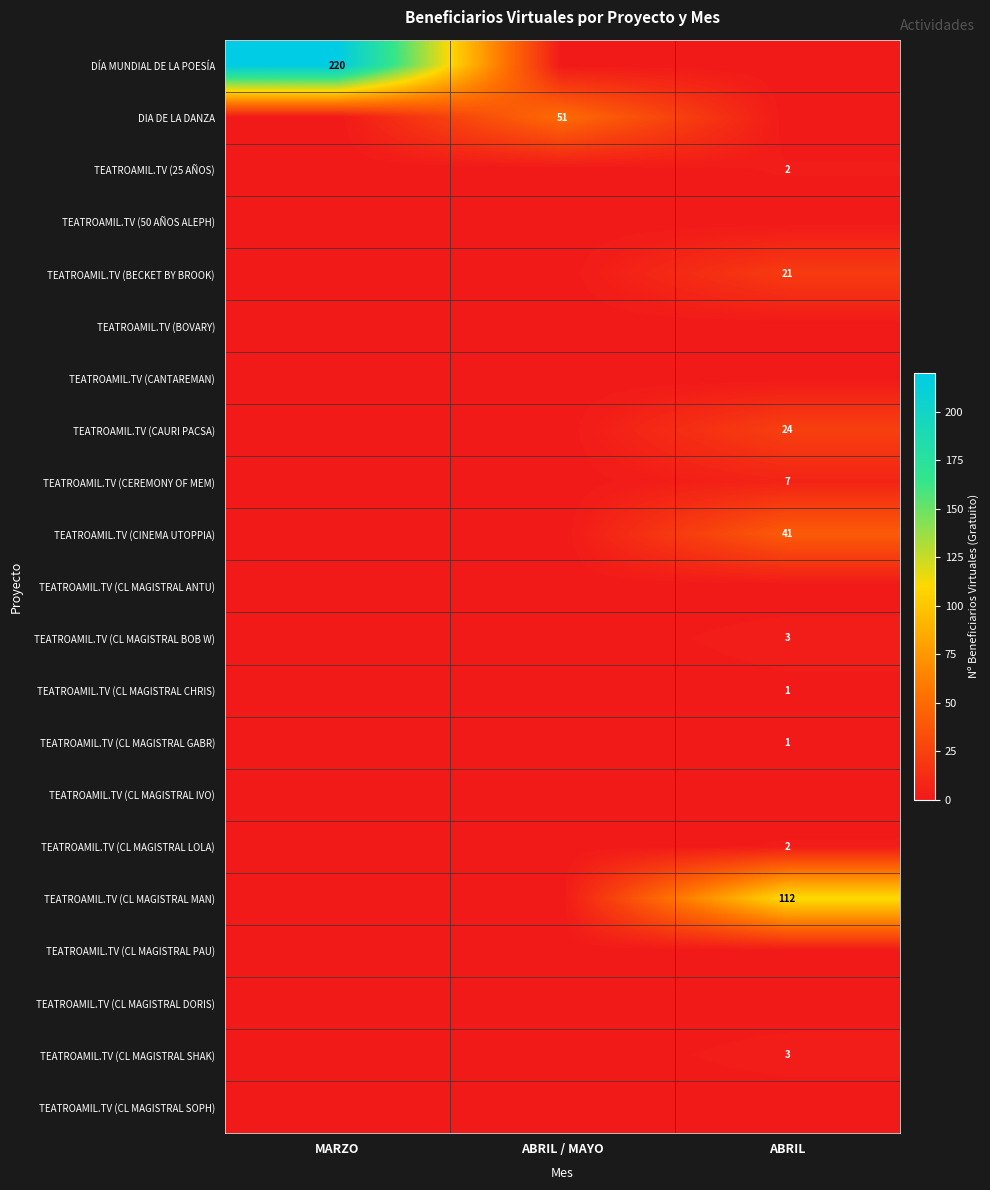

How many series are shown in this chart?

21